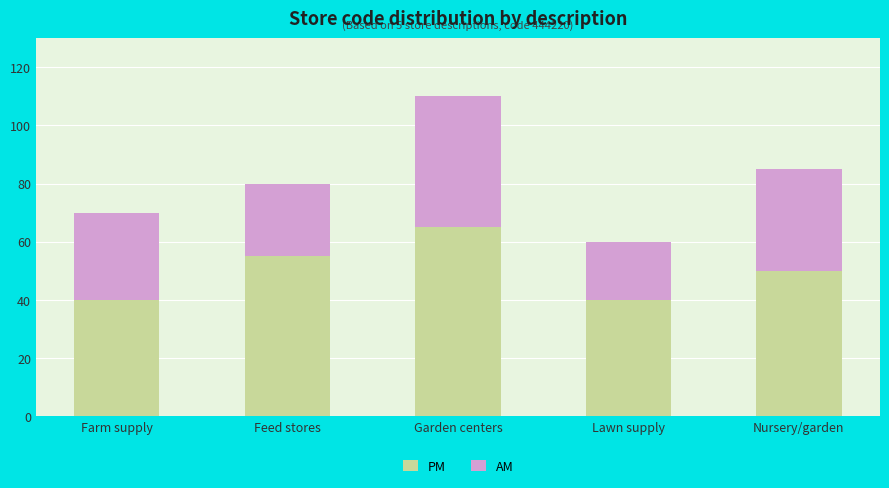

Reading left to right, what are the values for PM?

Farm supply=40	Feed stores=55	Garden centers=65	Lawn supply=40	Nursery/garden=50